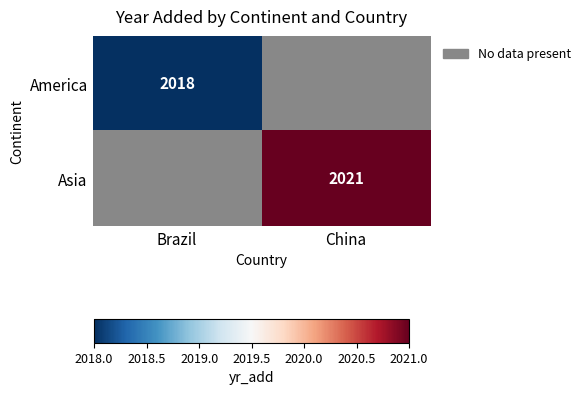

The Asia series shows 2021 at China. True or false?

True